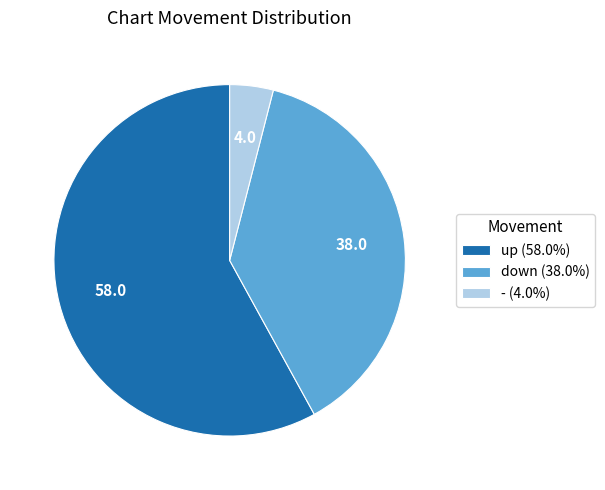

Approximately how many times larger is the value at up (58.0%) compared to down (38.0%)?

1.5